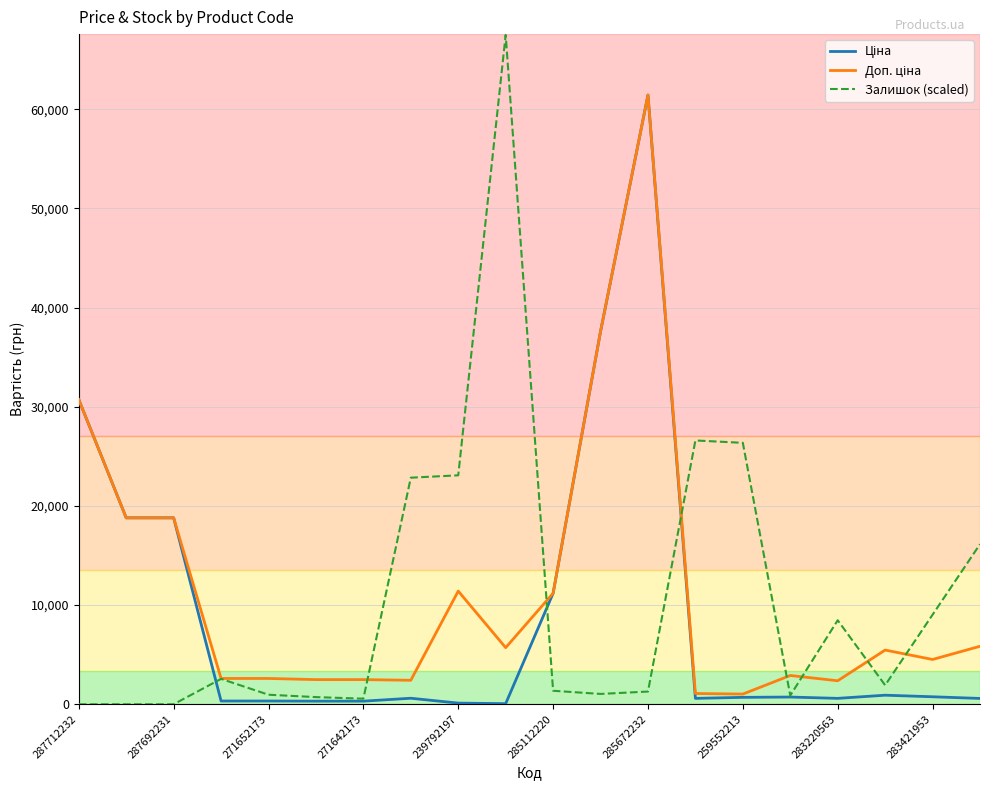

Which series has the largest range (max minus min)?

Залишок (scaled)